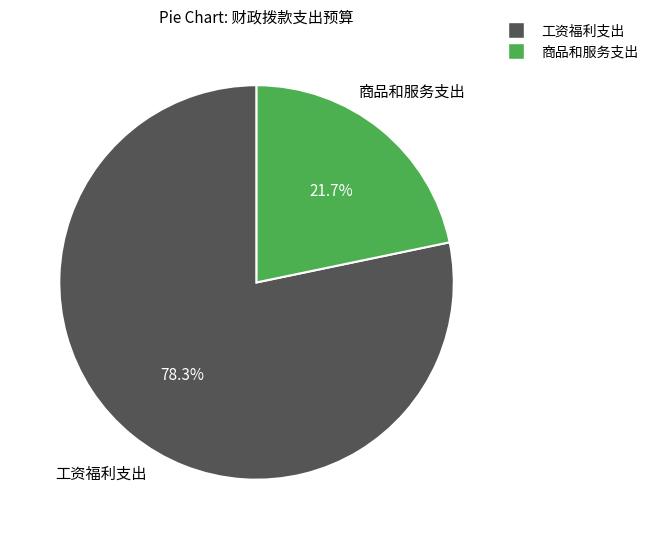

To the nearest percent, what percentage of the pie is 工资福利支出?

78%